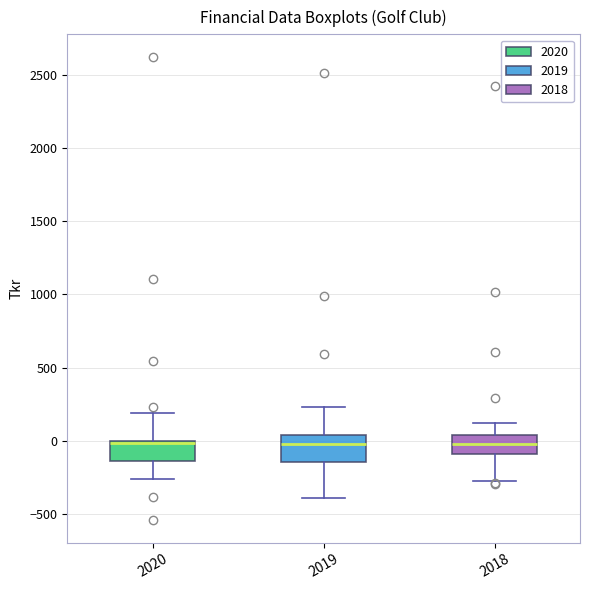

Where does the lower whisker of the box at x = 2020 end on the y-axis? The values are not printed on the chart, so give them approximately, as read against the axis.

-250